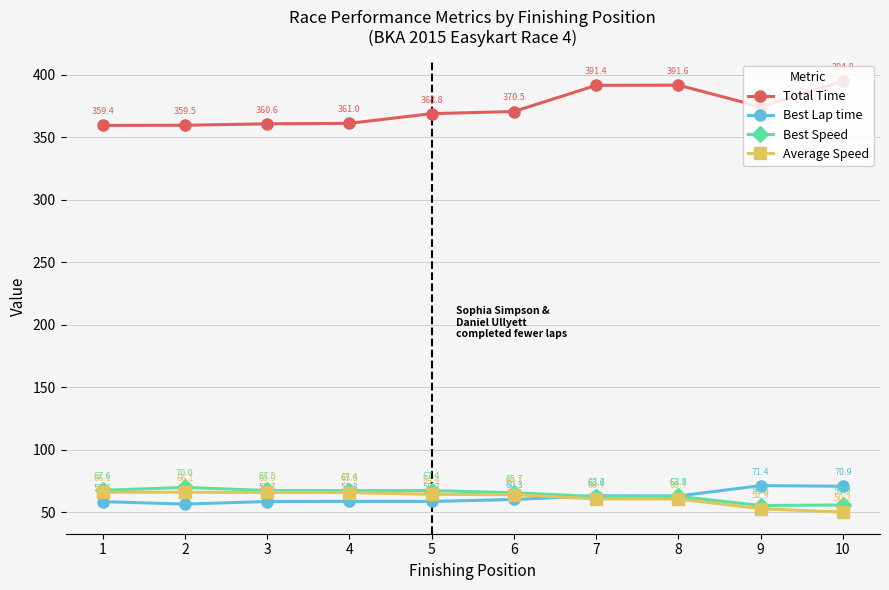

Reading left to right, list all the values displayed in this chart.

Total Time: 359.4	359.5	360.6	361.0	368.8	370.5	391.4	391.6	374.2	394.8
Best Lap time: 58.6	56.6	58.7	58.8	58.7	60.3	63.3	63.1	71.4	70.9
Best Speed: 67.6	70.0	67.5	67.4	67.4	65.7	62.6	62.8	55.5	55.9
Average Speed: 66.1	66.1	65.9	65.8	64.4	64.1	60.7	60.7	52.9	50.2